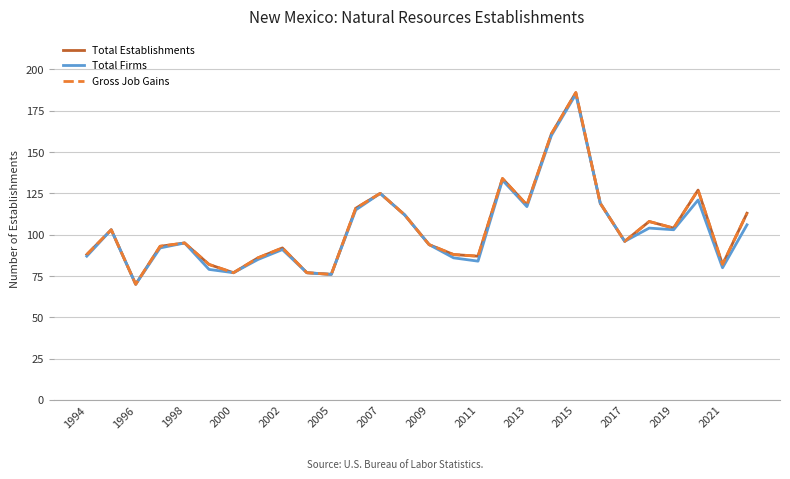

Is this an area chart (filled region under the line)?

No